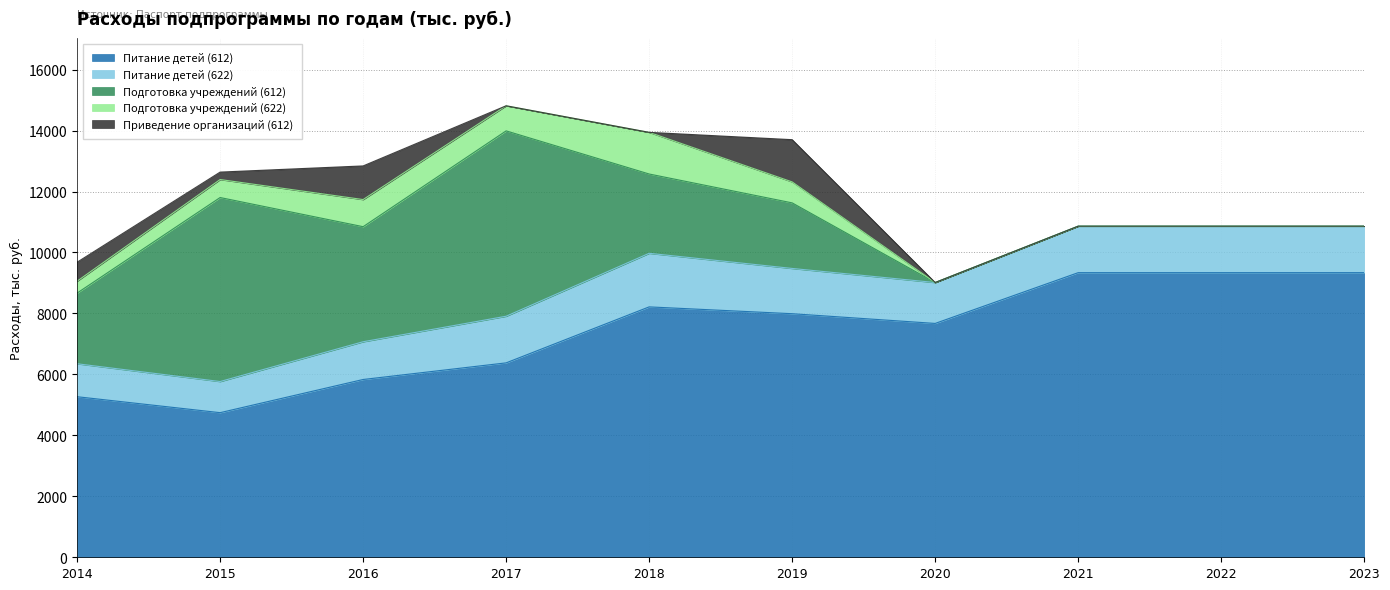

Count the number of data series in this chart.

5